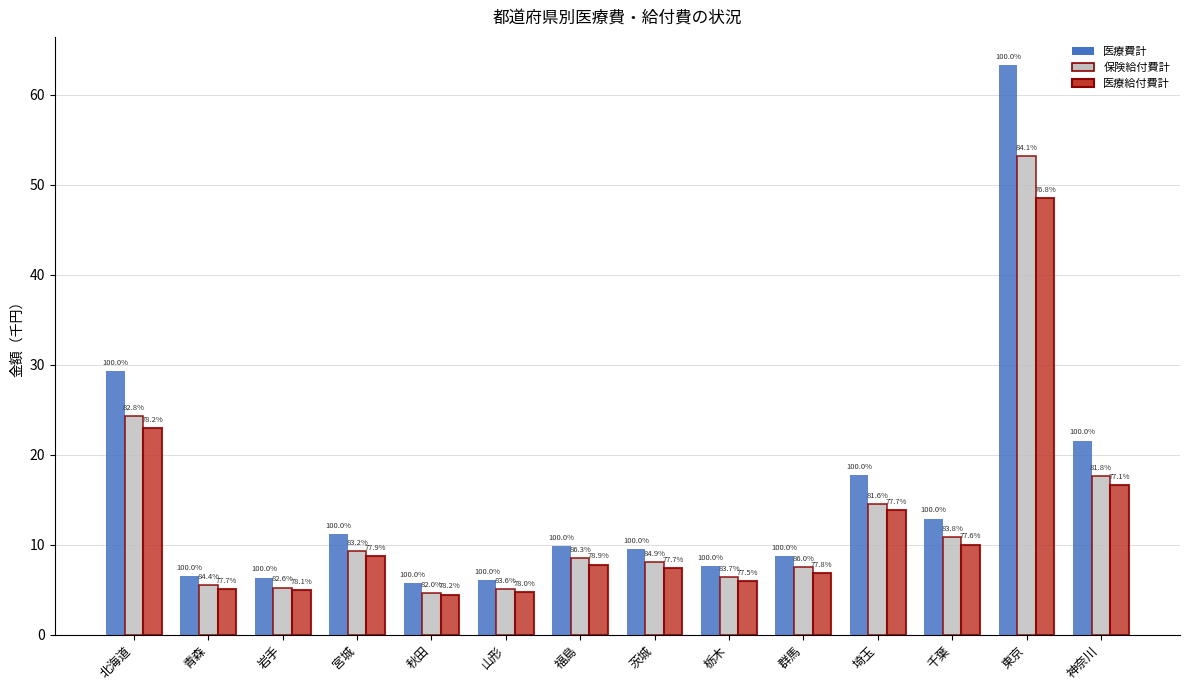

How many bars are there in total?

42